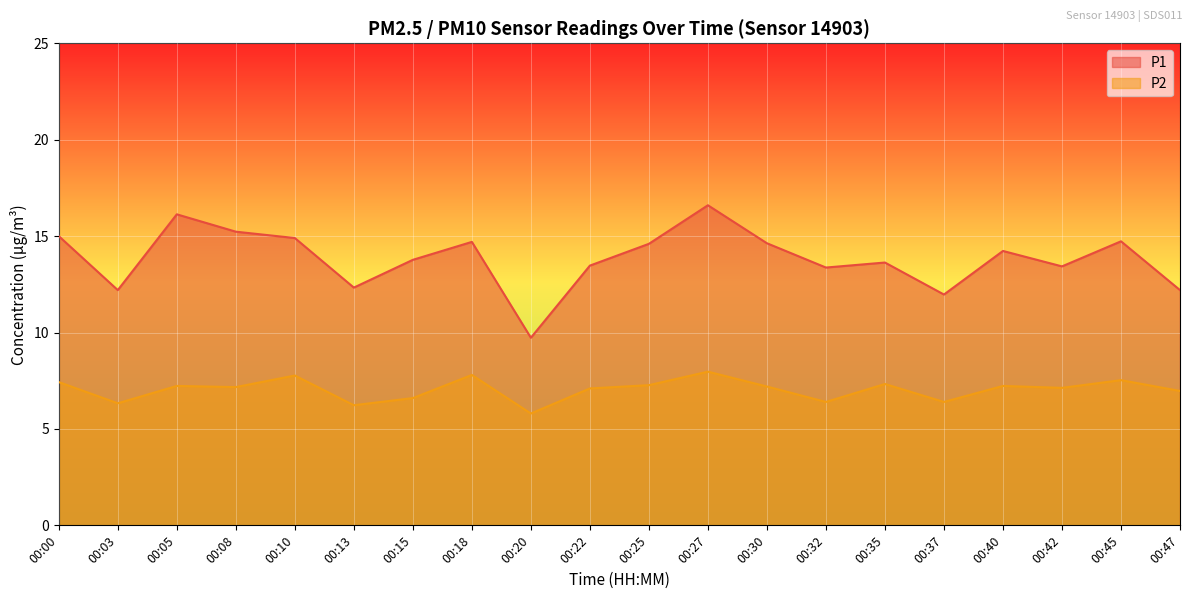

How many interior local valleys does the P1 series have?

6